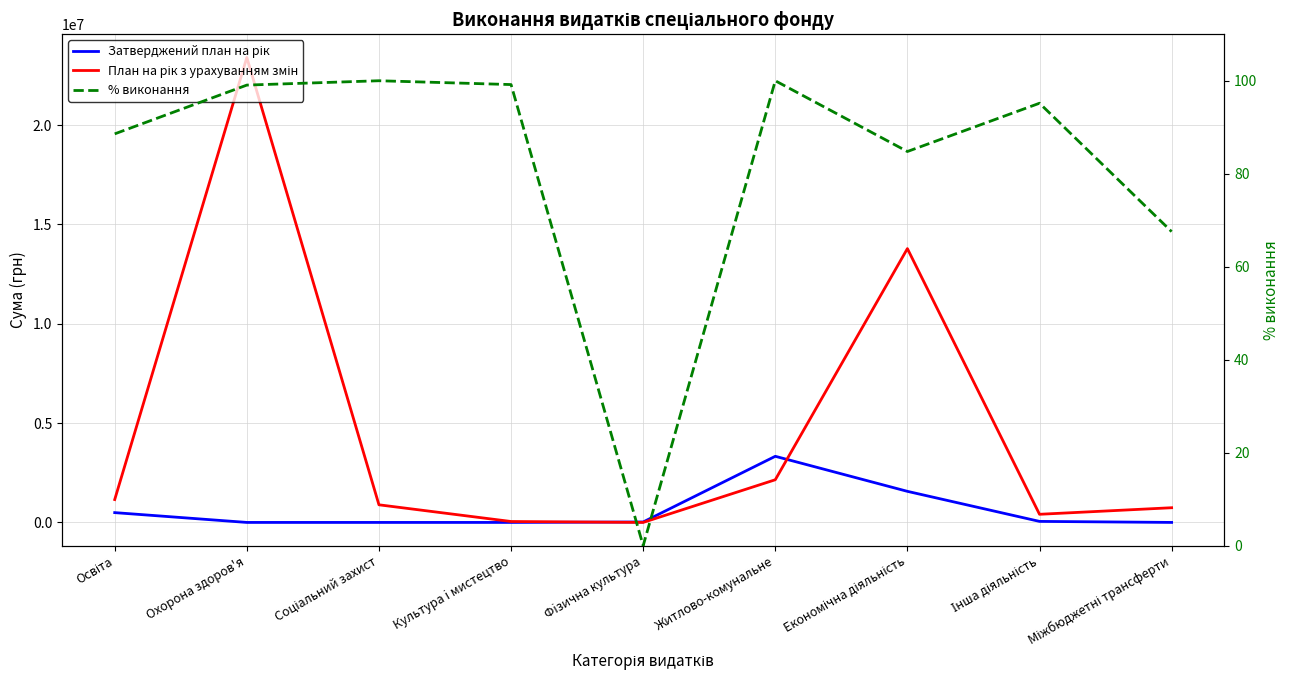

What is the label of the 3rd point from the left?

Соціальний захист